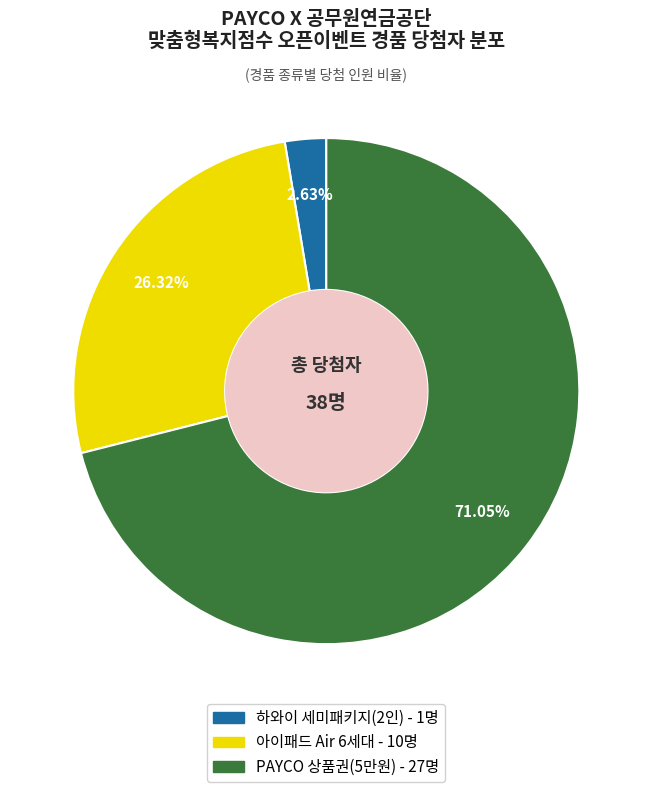

To the nearest percent, what is the difference between the 아이패드 Air 6세대 and PAYCO 상품권(5만원) slice percentages?

45%